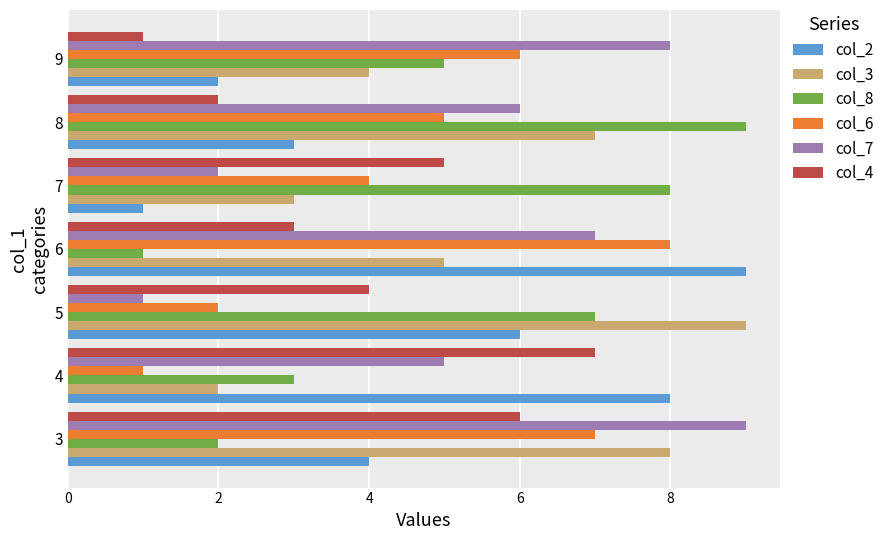

What is the greatest value displayed?

9